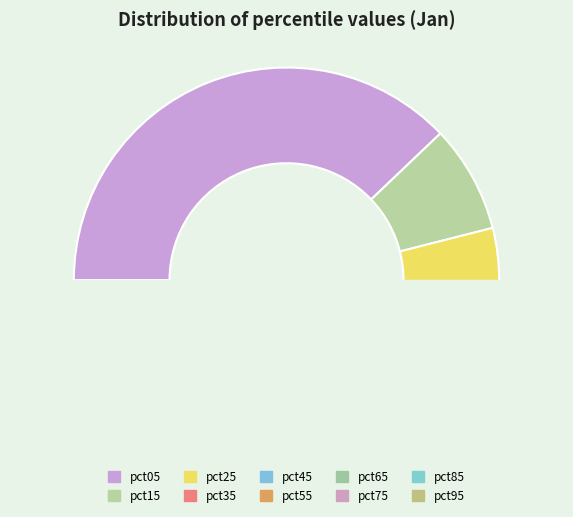

Does pct35 represent more than half of the total?

No